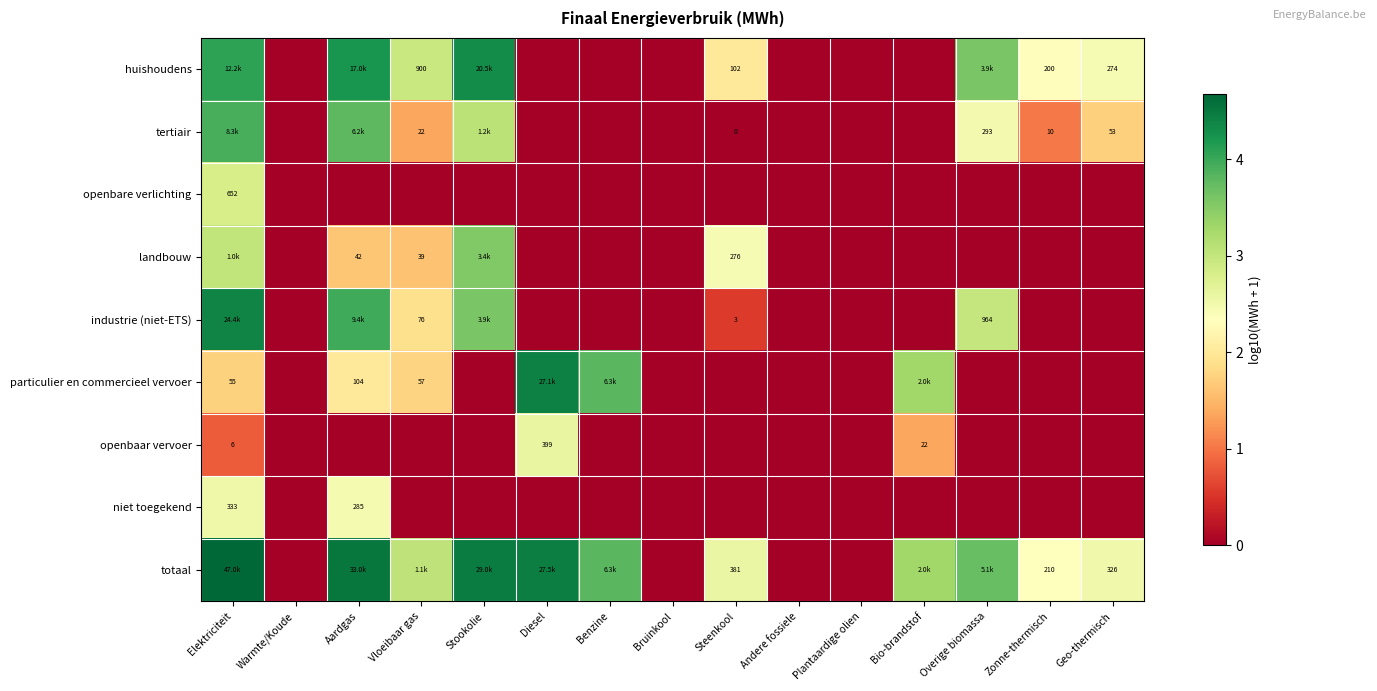

What is the maximum value for particulier en commercieel vervoer?

4.4